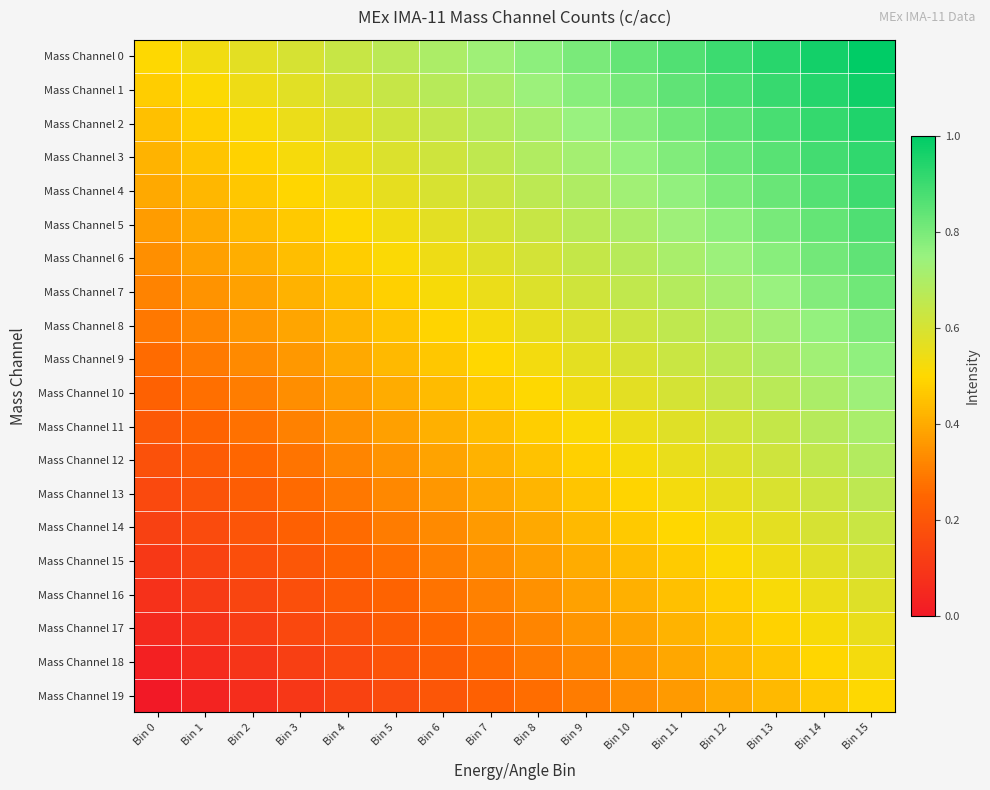

Reading left to right, list all the values displayed in this chart.

Mass Channel 0: Bin 0=0.5	Bin 1=0.5	Bin 2=0.6	Bin 3=0.6	Bin 4=0.6	Bin 5=0.7	Bin 6=0.7	Bin 7=0.7	Bin 8=0.8	Bin 9=0.8	Bin 10=0.8	Bin 11=0.9	Bin 12=0.9	Bin 13=0.9	Bin 14=1.0	Bin 15=1.0
Mass Channel 1: Bin 0=0.5	Bin 1=0.5	Bin 2=0.5	Bin 3=0.6	Bin 4=0.6	Bin 5=0.6	Bin 6=0.7	Bin 7=0.7	Bin 8=0.7	Bin 9=0.8	Bin 10=0.8	Bin 11=0.8	Bin 12=0.9	Bin 13=0.9	Bin 14=0.9	Bin 15=1.0
Mass Channel 2: Bin 0=0.4	Bin 1=0.5	Bin 2=0.5	Bin 3=0.5	Bin 4=0.6	Bin 5=0.6	Bin 6=0.6	Bin 7=0.7	Bin 8=0.7	Bin 9=0.7	Bin 10=0.8	Bin 11=0.8	Bin 12=0.8	Bin 13=0.9	Bin 14=0.9	Bin 15=0.9
Mass Channel 3: Bin 0=0.4	Bin 1=0.5	Bin 2=0.5	Bin 3=0.5	Bin 4=0.6	Bin 5=0.6	Bin 6=0.6	Bin 7=0.7	Bin 8=0.7	Bin 9=0.7	Bin 10=0.8	Bin 11=0.8	Bin 12=0.8	Bin 13=0.9	Bin 14=0.9	Bin 15=0.9
Mass Channel 4: Bin 0=0.4	Bin 1=0.4	Bin 2=0.5	Bin 3=0.5	Bin 4=0.5	Bin 5=0.6	Bin 6=0.6	Bin 7=0.6	Bin 8=0.7	Bin 9=0.7	Bin 10=0.7	Bin 11=0.8	Bin 12=0.8	Bin 13=0.8	Bin 14=0.9	Bin 15=0.9
Mass Channel 5: Bin 0=0.4	Bin 1=0.4	Bin 2=0.4	Bin 3=0.5	Bin 4=0.5	Bin 5=0.5	Bin 6=0.6	Bin 7=0.6	Bin 8=0.6	Bin 9=0.7	Bin 10=0.7	Bin 11=0.7	Bin 12=0.8	Bin 13=0.8	Bin 14=0.8	Bin 15=0.9
Mass Channel 6: Bin 0=0.3	Bin 1=0.4	Bin 2=0.4	Bin 3=0.4	Bin 4=0.5	Bin 5=0.5	Bin 6=0.5	Bin 7=0.6	Bin 8=0.6	Bin 9=0.6	Bin 10=0.7	Bin 11=0.7	Bin 12=0.7	Bin 13=0.8	Bin 14=0.8	Bin 15=0.8
Mass Channel 7: Bin 0=0.3	Bin 1=0.3	Bin 2=0.4	Bin 3=0.4	Bin 4=0.4	Bin 5=0.5	Bin 6=0.5	Bin 7=0.5	Bin 8=0.6	Bin 9=0.6	Bin 10=0.6	Bin 11=0.7	Bin 12=0.7	Bin 13=0.7	Bin 14=0.8	Bin 15=0.8
Mass Channel 8: Bin 0=0.3	Bin 1=0.3	Bin 2=0.4	Bin 3=0.4	Bin 4=0.4	Bin 5=0.5	Bin 6=0.5	Bin 7=0.5	Bin 8=0.6	Bin 9=0.6	Bin 10=0.6	Bin 11=0.7	Bin 12=0.7	Bin 13=0.7	Bin 14=0.8	Bin 15=0.8
Mass Channel 9: Bin 0=0.3	Bin 1=0.3	Bin 2=0.3	Bin 3=0.4	Bin 4=0.4	Bin 5=0.4	Bin 6=0.5	Bin 7=0.5	Bin 8=0.5	Bin 9=0.6	Bin 10=0.6	Bin 11=0.6	Bin 12=0.7	Bin 13=0.7	Bin 14=0.7	Bin 15=0.8
Mass Channel 10: Bin 0=0.2	Bin 1=0.3	Bin 2=0.3	Bin 3=0.3	Bin 4=0.4	Bin 5=0.4	Bin 6=0.4	Bin 7=0.5	Bin 8=0.5	Bin 9=0.5	Bin 10=0.6	Bin 11=0.6	Bin 12=0.6	Bin 13=0.7	Bin 14=0.7	Bin 15=0.7
Mass Channel 11: Bin 0=0.2	Bin 1=0.2	Bin 2=0.3	Bin 3=0.3	Bin 4=0.3	Bin 5=0.4	Bin 6=0.4	Bin 7=0.4	Bin 8=0.5	Bin 9=0.5	Bin 10=0.5	Bin 11=0.6	Bin 12=0.6	Bin 13=0.6	Bin 14=0.7	Bin 15=0.7
Mass Channel 12: Bin 0=0.2	Bin 1=0.2	Bin 2=0.3	Bin 3=0.3	Bin 4=0.3	Bin 5=0.4	Bin 6=0.4	Bin 7=0.4	Bin 8=0.5	Bin 9=0.5	Bin 10=0.5	Bin 11=0.6	Bin 12=0.6	Bin 13=0.6	Bin 14=0.7	Bin 15=0.7
Mass Channel 13: Bin 0=0.2	Bin 1=0.2	Bin 2=0.2	Bin 3=0.3	Bin 4=0.3	Bin 5=0.3	Bin 6=0.4	Bin 7=0.4	Bin 8=0.4	Bin 9=0.5	Bin 10=0.5	Bin 11=0.5	Bin 12=0.6	Bin 13=0.6	Bin 14=0.6	Bin 15=0.7
Mass Channel 14: Bin 0=0.1	Bin 1=0.2	Bin 2=0.2	Bin 3=0.2	Bin 4=0.3	Bin 5=0.3	Bin 6=0.3	Bin 7=0.4	Bin 8=0.4	Bin 9=0.4	Bin 10=0.5	Bin 11=0.5	Bin 12=0.5	Bin 13=0.6	Bin 14=0.6	Bin 15=0.6
Mass Channel 15: Bin 0=0.1	Bin 1=0.1	Bin 2=0.2	Bin 3=0.2	Bin 4=0.2	Bin 5=0.3	Bin 6=0.3	Bin 7=0.3	Bin 8=0.4	Bin 9=0.4	Bin 10=0.4	Bin 11=0.5	Bin 12=0.5	Bin 13=0.5	Bin 14=0.6	Bin 15=0.6
Mass Channel 16: Bin 0=0.1	Bin 1=0.1	Bin 2=0.1	Bin 3=0.2	Bin 4=0.2	Bin 5=0.2	Bin 6=0.3	Bin 7=0.3	Bin 8=0.3	Bin 9=0.4	Bin 10=0.4	Bin 11=0.4	Bin 12=0.5	Bin 13=0.5	Bin 14=0.5	Bin 15=0.6
Mass Channel 17: Bin 0=0.1	Bin 1=0.1	Bin 2=0.1	Bin 3=0.2	Bin 4=0.2	Bin 5=0.2	Bin 6=0.3	Bin 7=0.3	Bin 8=0.3	Bin 9=0.4	Bin 10=0.4	Bin 11=0.4	Bin 12=0.5	Bin 13=0.5	Bin 14=0.5	Bin 15=0.6
Mass Channel 18: Bin 0=0.0	Bin 1=0.1	Bin 2=0.1	Bin 3=0.1	Bin 4=0.2	Bin 5=0.2	Bin 6=0.2	Bin 7=0.3	Bin 8=0.3	Bin 9=0.3	Bin 10=0.4	Bin 11=0.4	Bin 12=0.4	Bin 13=0.5	Bin 14=0.5	Bin 15=0.5
Mass Channel 19: Bin 0=0.0	Bin 1=0.0	Bin 2=0.1	Bin 3=0.1	Bin 4=0.1	Bin 5=0.2	Bin 6=0.2	Bin 7=0.2	Bin 8=0.3	Bin 9=0.3	Bin 10=0.3	Bin 11=0.4	Bin 12=0.4	Bin 13=0.4	Bin 14=0.5	Bin 15=0.5